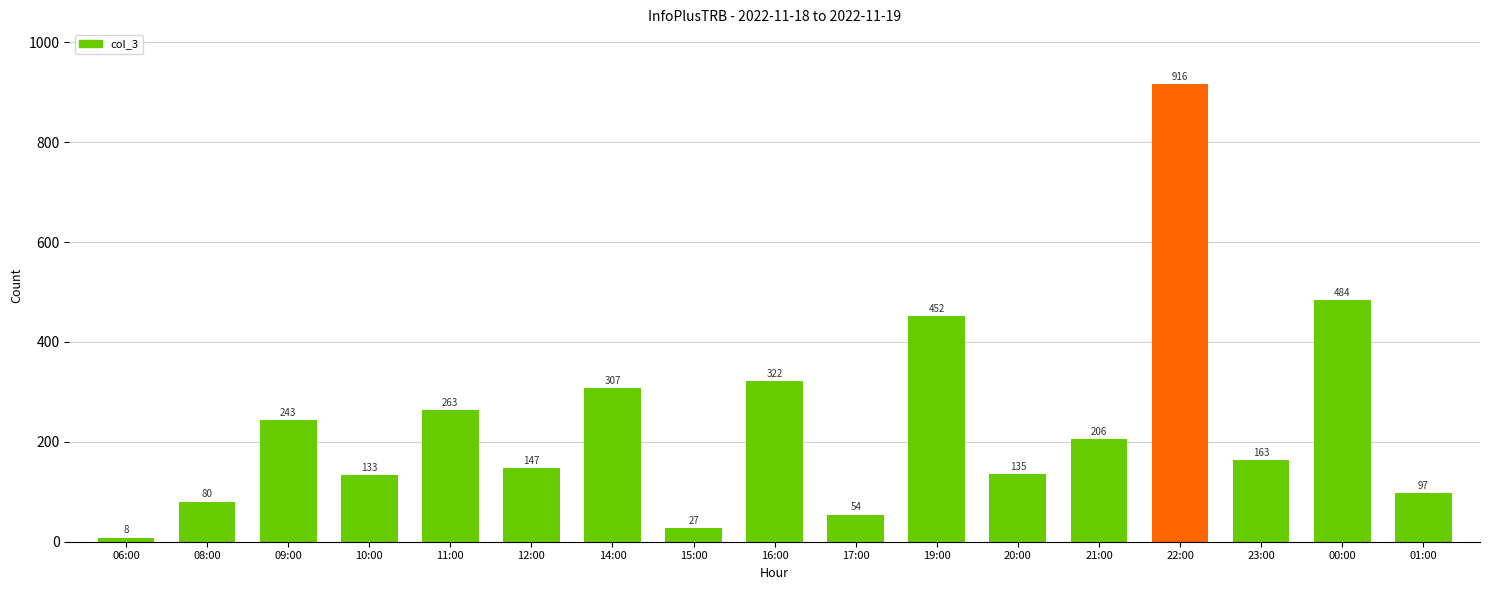

Reading right to left, extract all data points from this chart.

97	484	163	916	206	135	452	54	322	27	307	147	263	133	243	80	8